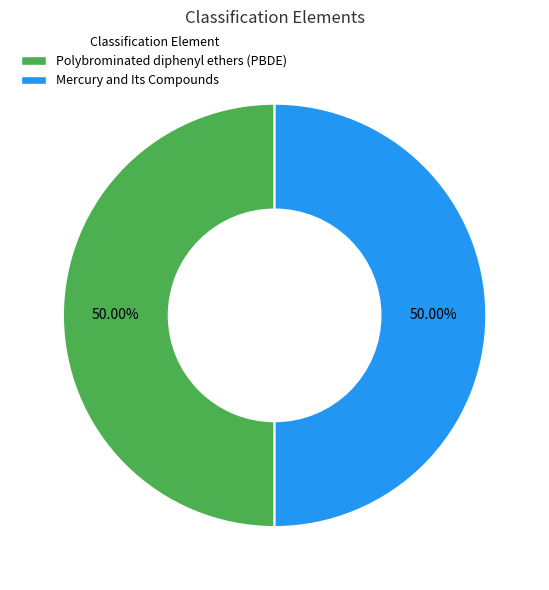

Do Polybrominated diphenyl ethers (PBDE) and Mercury and Its Compounds together represent more than half of the pie?

Yes